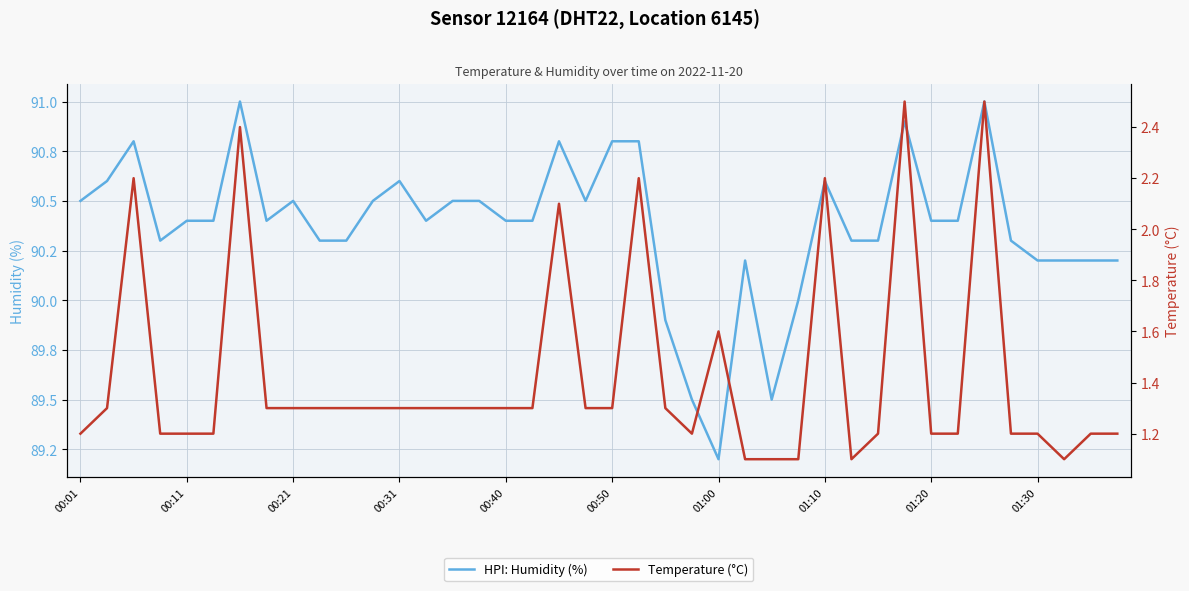

True or false: Temperature (°C) and HPI: Humidity (%) intersect in this chart.

False